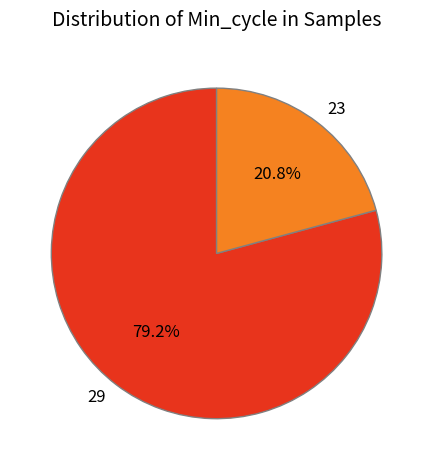

Is 23 the majority of the pie?

No